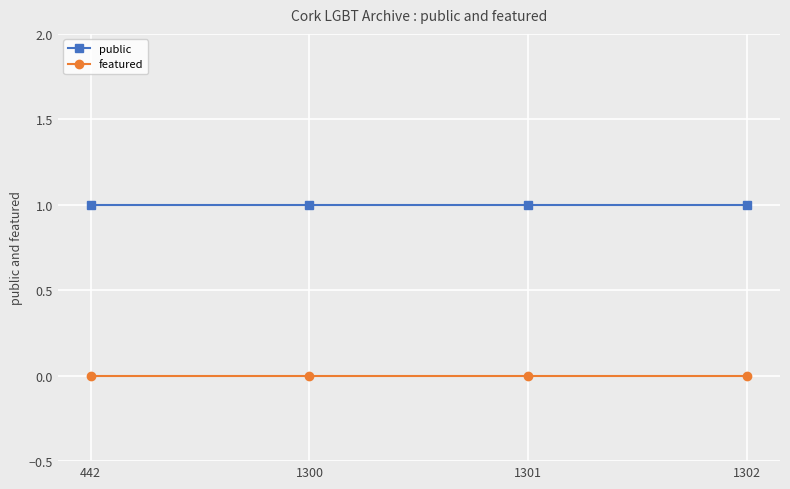

What are all the series names shown in the legend?

public, featured